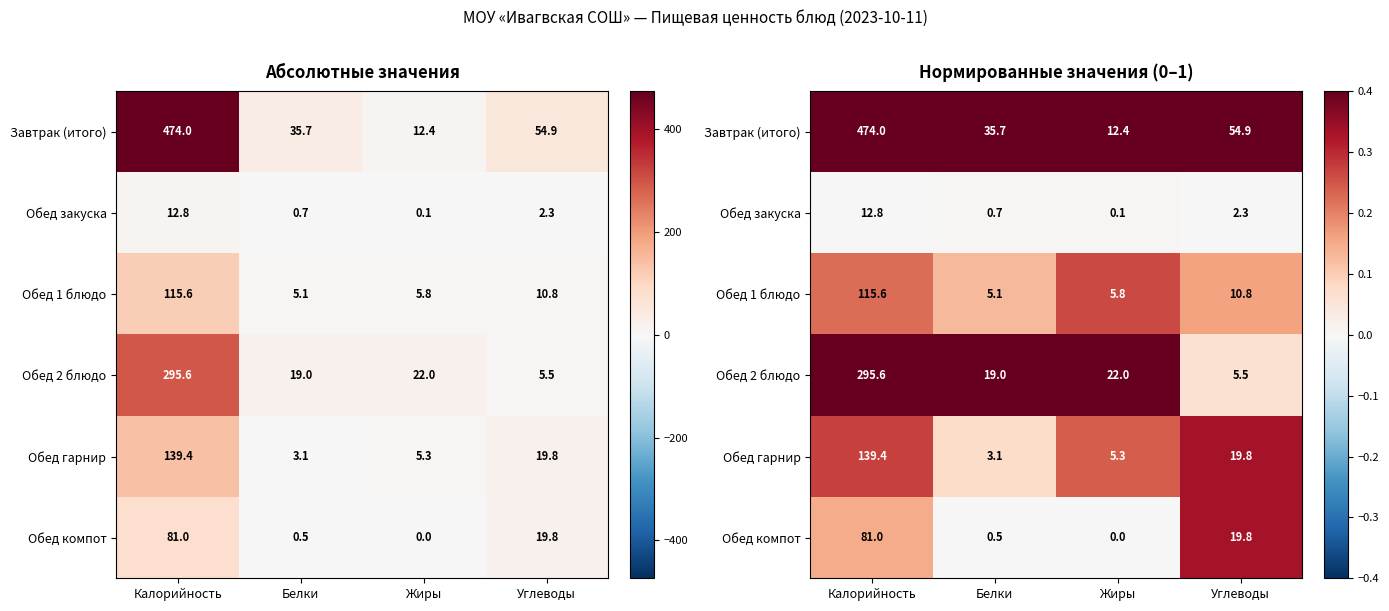

Rank the series at Калорийность from highest to lowest value.

Завтрак (итого), Обед 2 блюдо, Обед гарнир, Обед 1 блюдо, Обед компот, Обед закуска